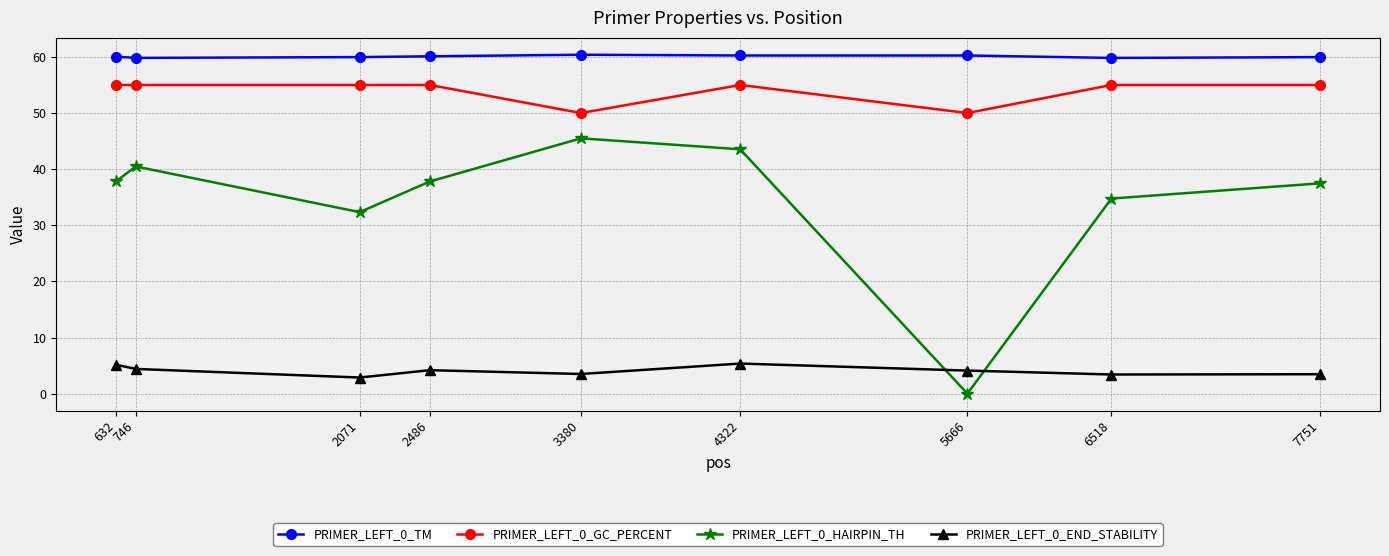

What is the value of the PRIMER_LEFT_0_END_STABILITY point at the 6th from the left?

5.4